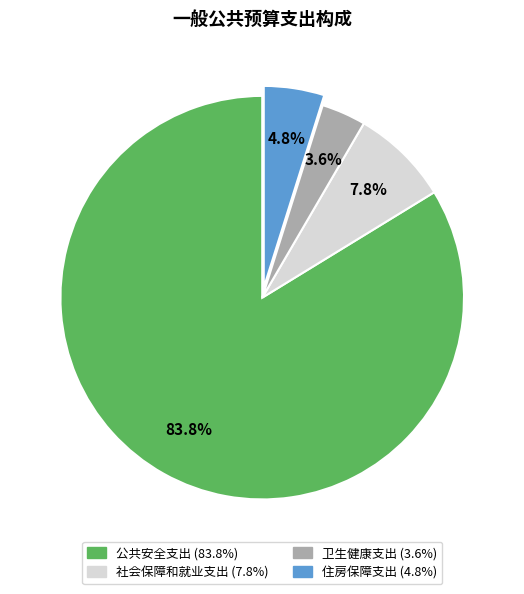

How many slices are in this pie chart?

4